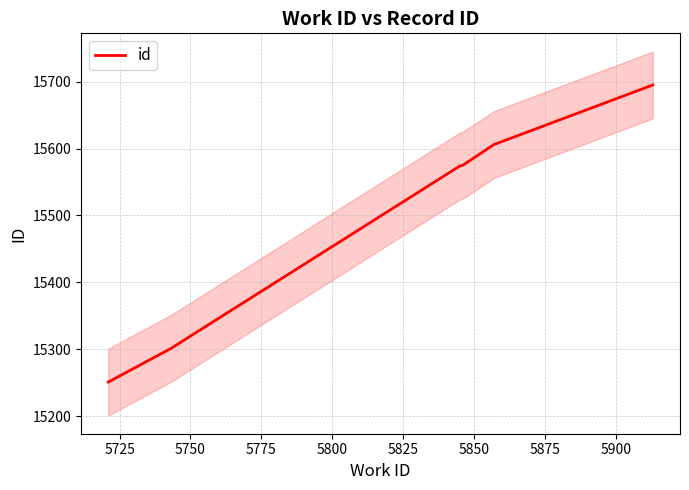

Approximately how many times larger is the value at 5775 compared to 5800?

1.0